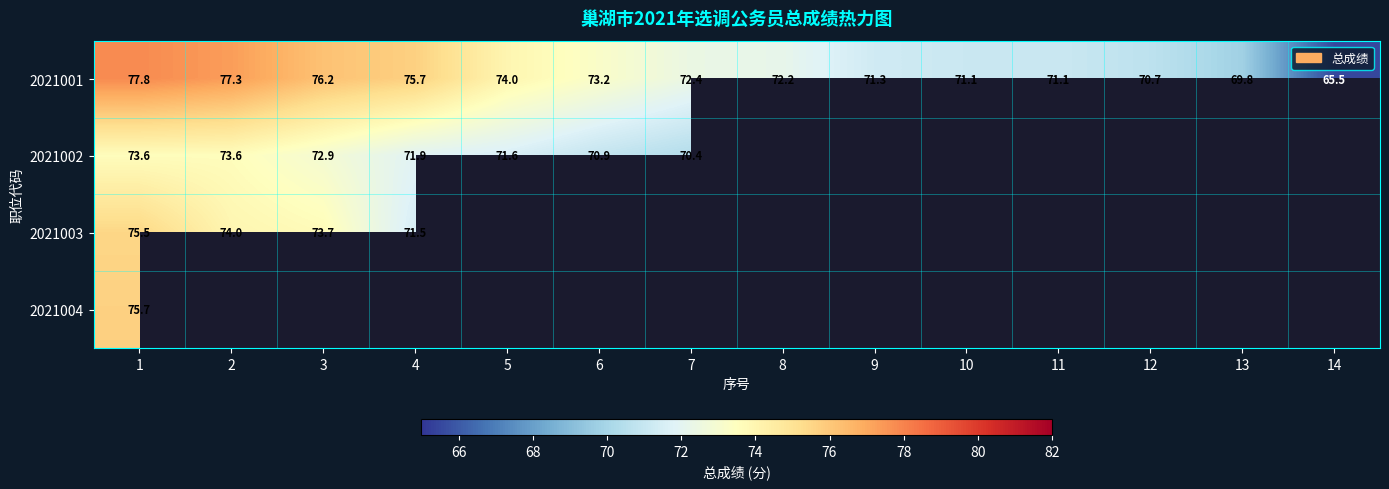

Which category has the lowest value across all series?

14